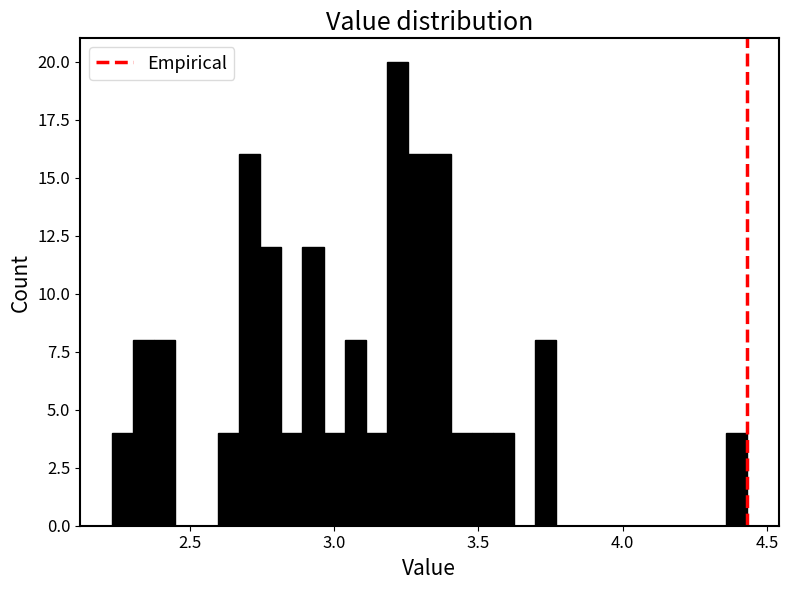

Around what value on the x-axis is the tallest bar? Give the approximate position of its centre, as read against the axis.

3.20